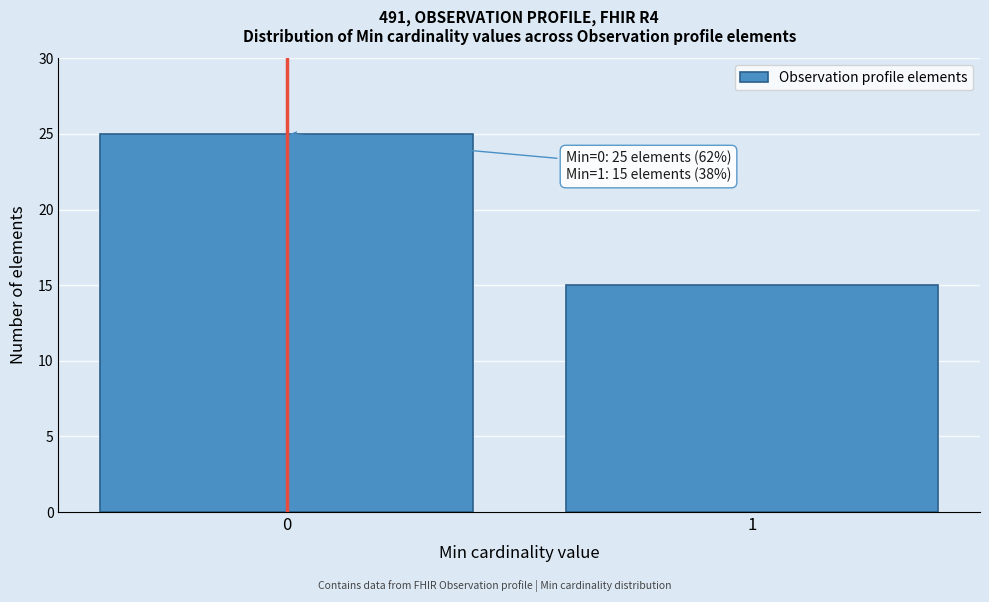

Reading left to right, list all the values displayed in this chart.

0=25	1=15